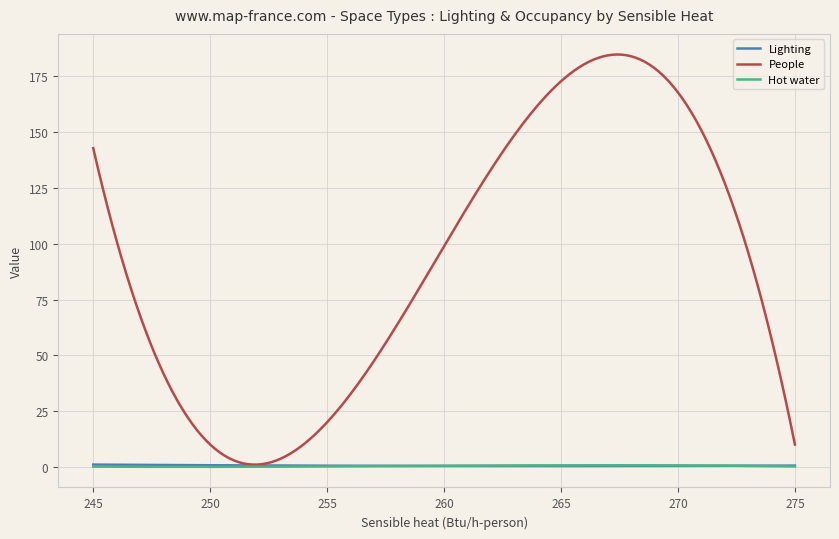

Which series has the largest range (max minus min)?

People